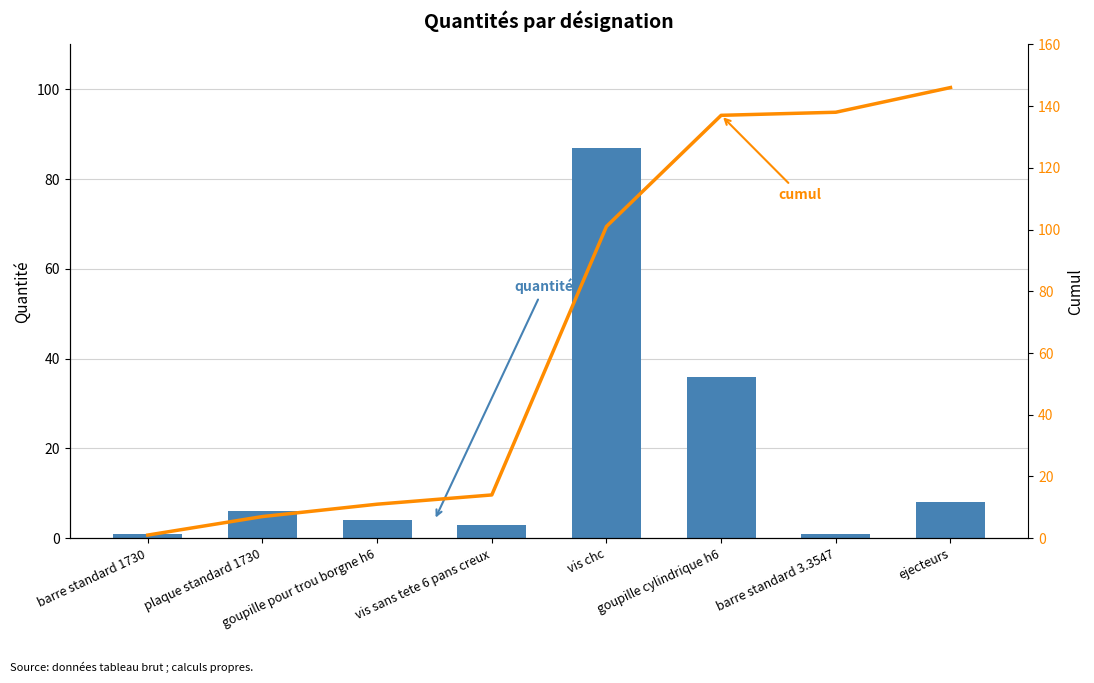

What is the value of the quantité bar at the 8th from the left?

8